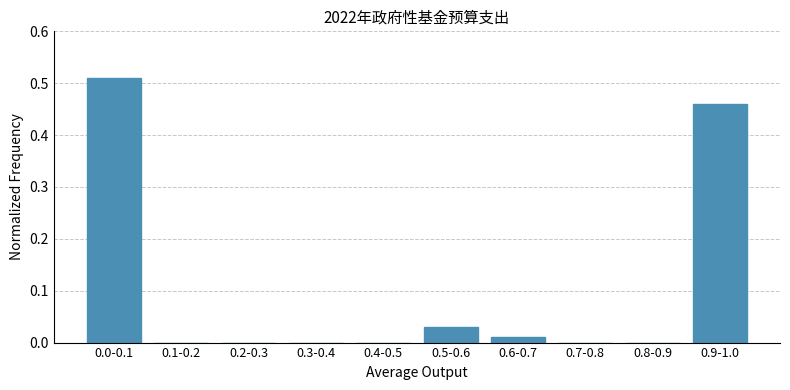

What is the sum of all values?

1.0